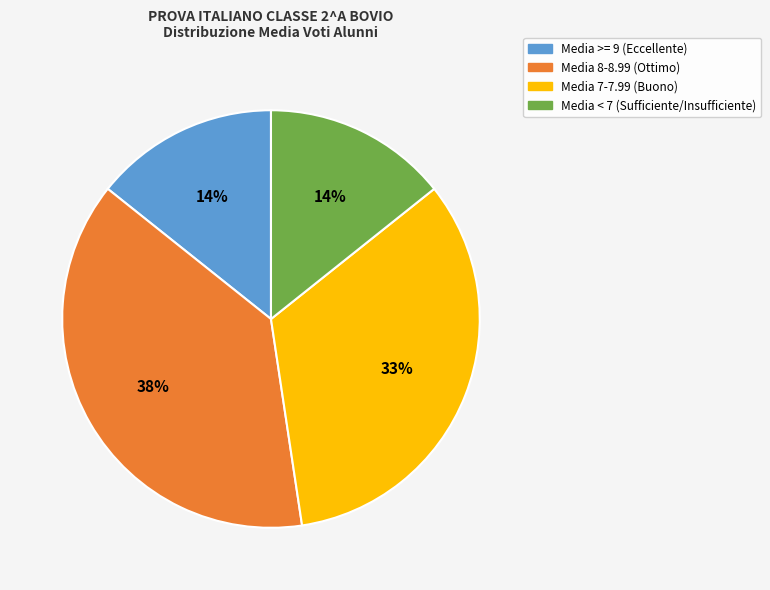

Count the number of slices in the pie.

4